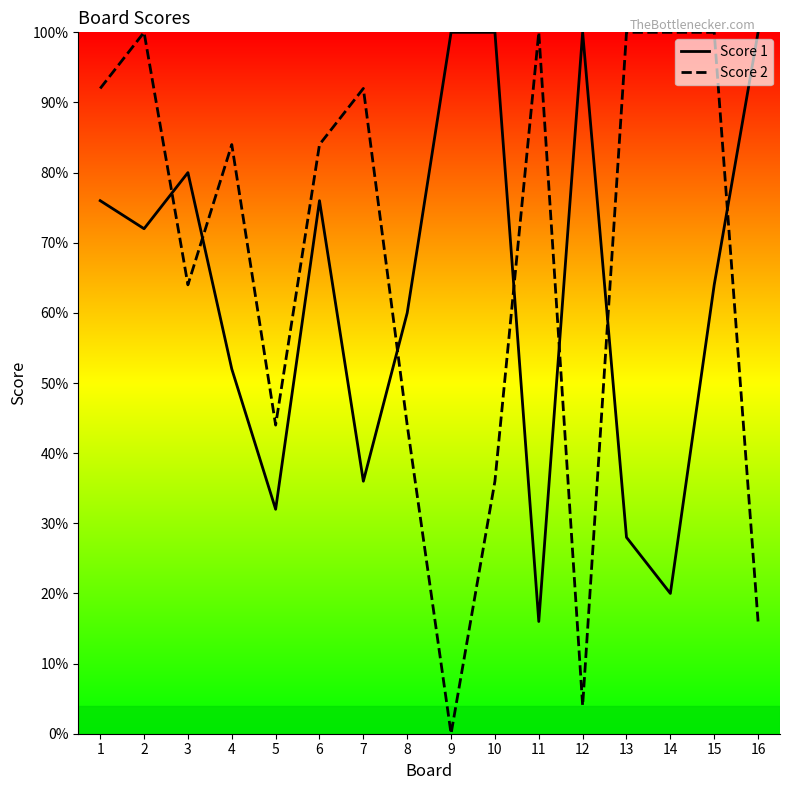

What is the value of the Score 1 point at the 4th from the left?

52.0